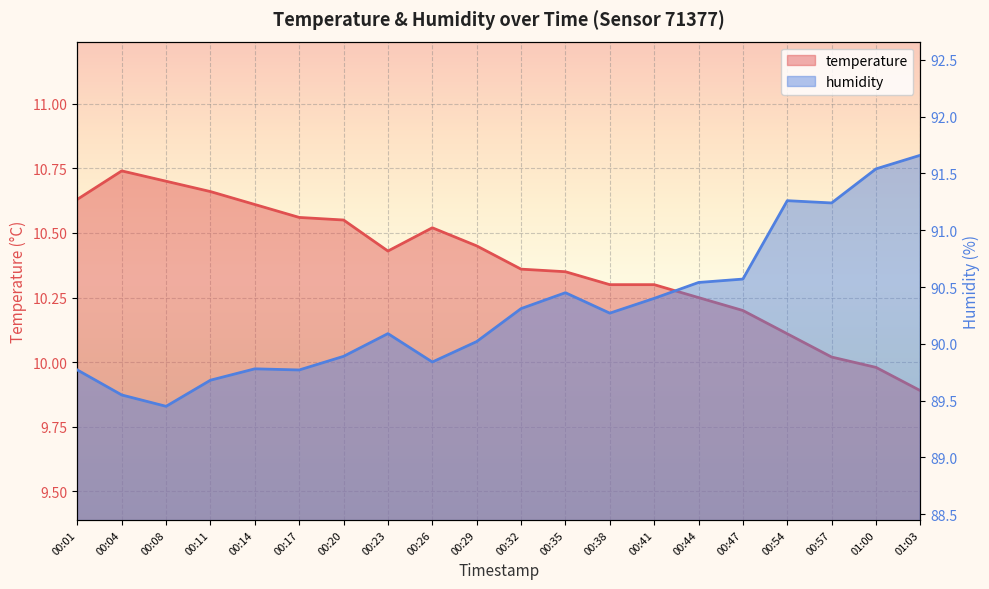

True or false: humidity and temperature cross at least once.

False